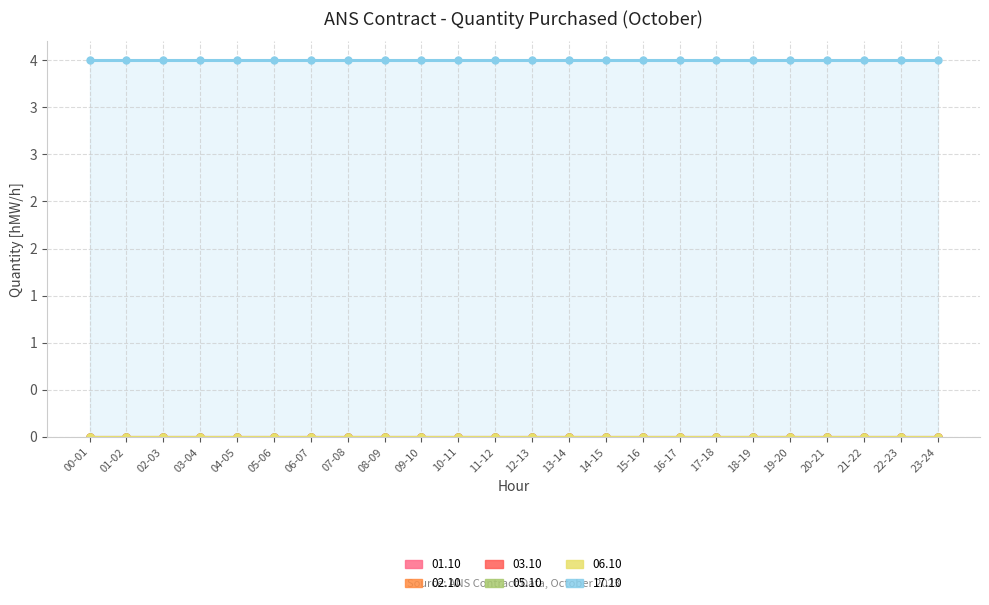

What is the value of the 17.10 point at the 11th from the left?

4